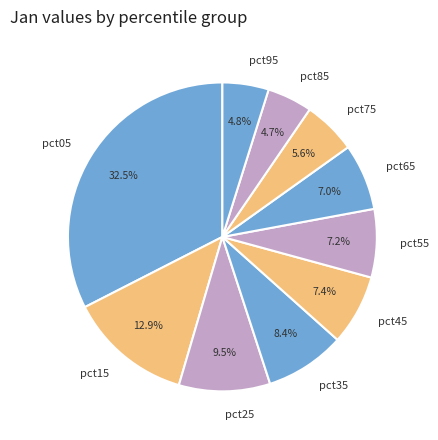

Is it true that pct65 is 7% of the pie?

True